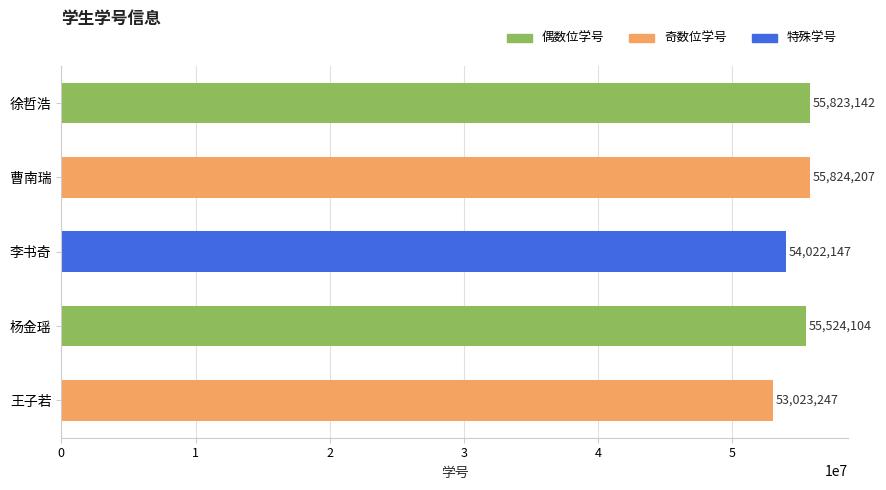

Reading top to bottom, extract all data points from this chart.

55823142	55824207	54022147	55524104	53023247